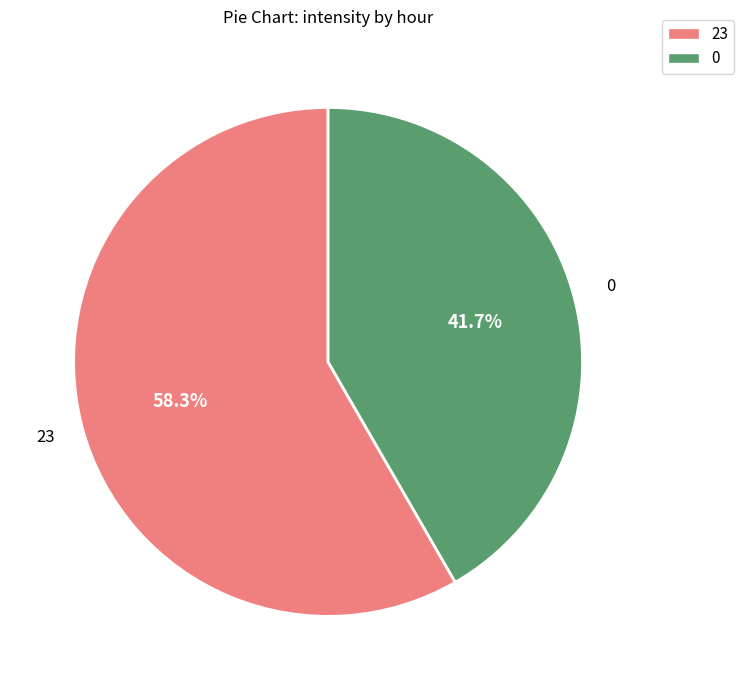

Rank the categories by value from highest to lowest.

23, 0